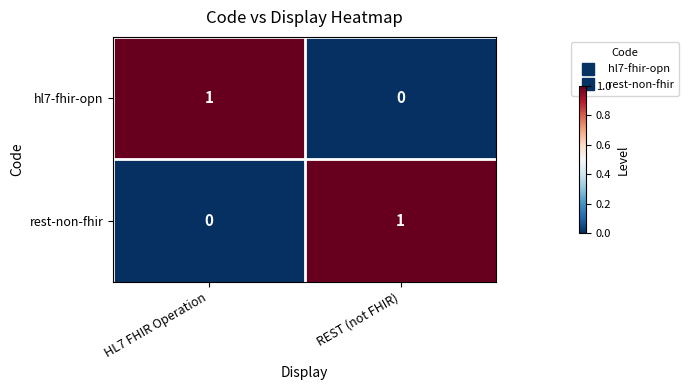

List the labels in order of rest-non-fhir value, smallest first.

HL7 FHIR Operation, REST (not FHIR)